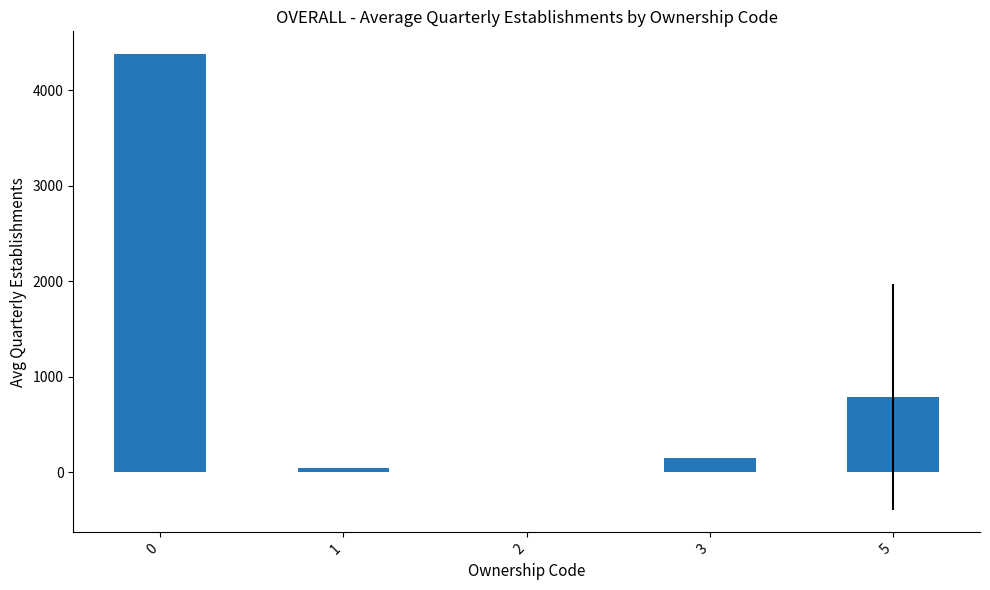

What is the sum of all values?

5357.5